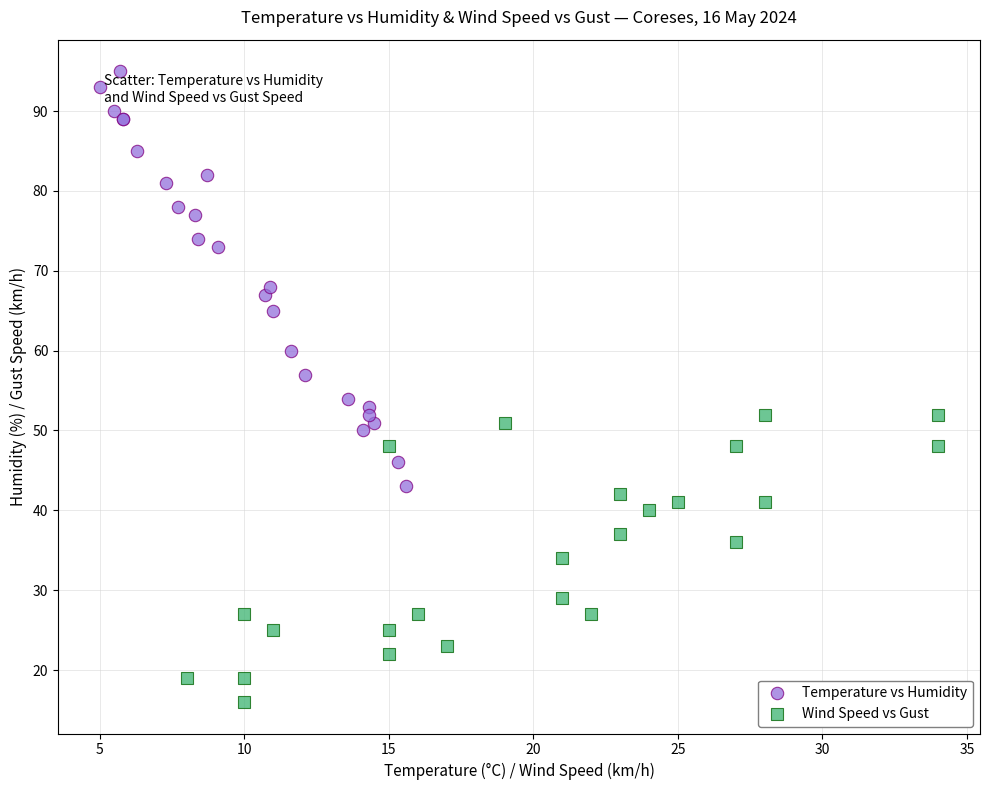

Which series contains the highest Y value?

Temperature vs Humidity